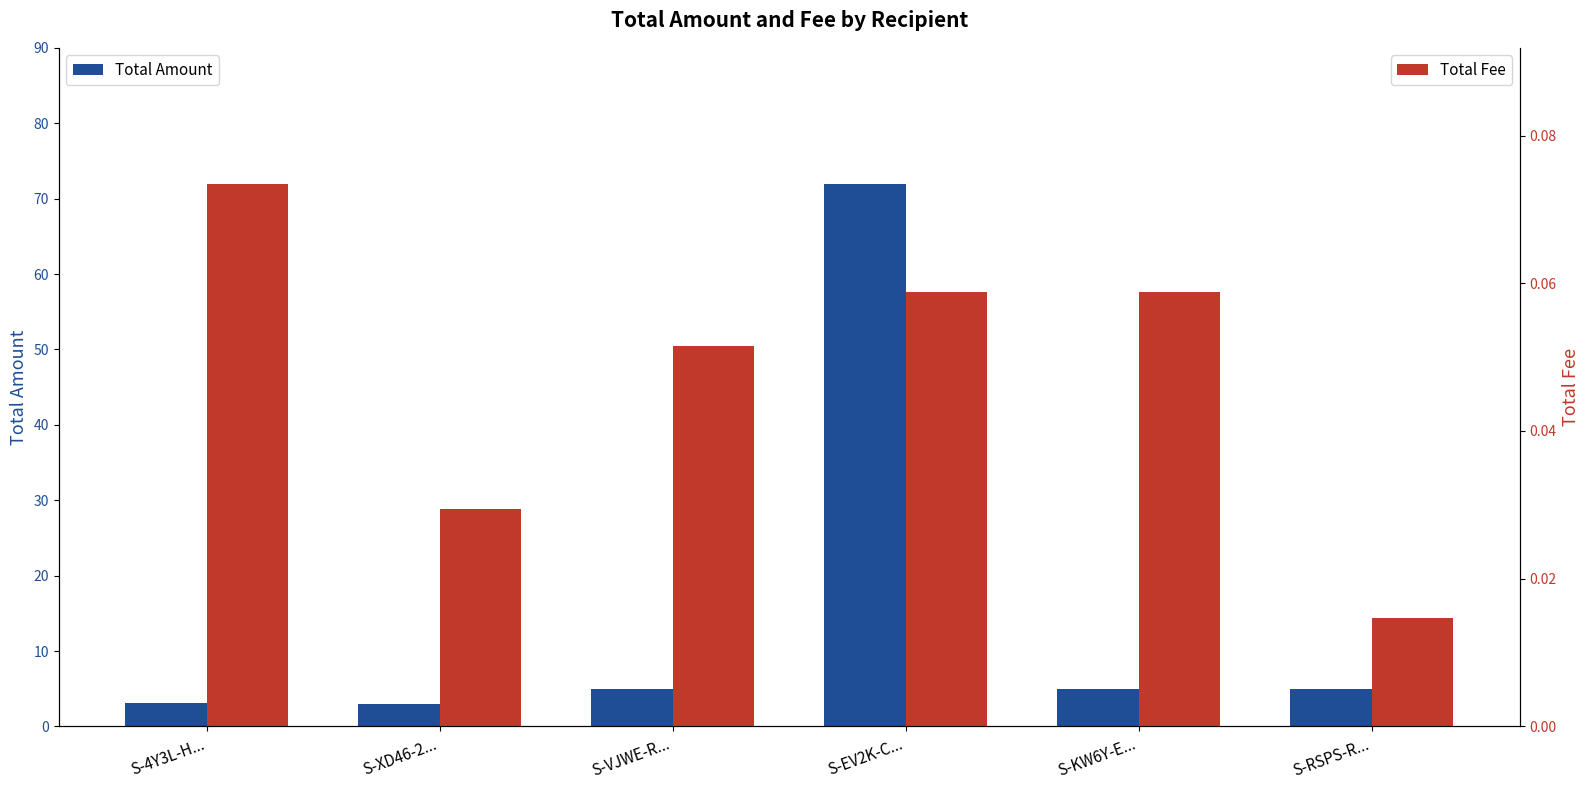

What is the label of the 2nd bar from the right?

S-KW6Y-E...